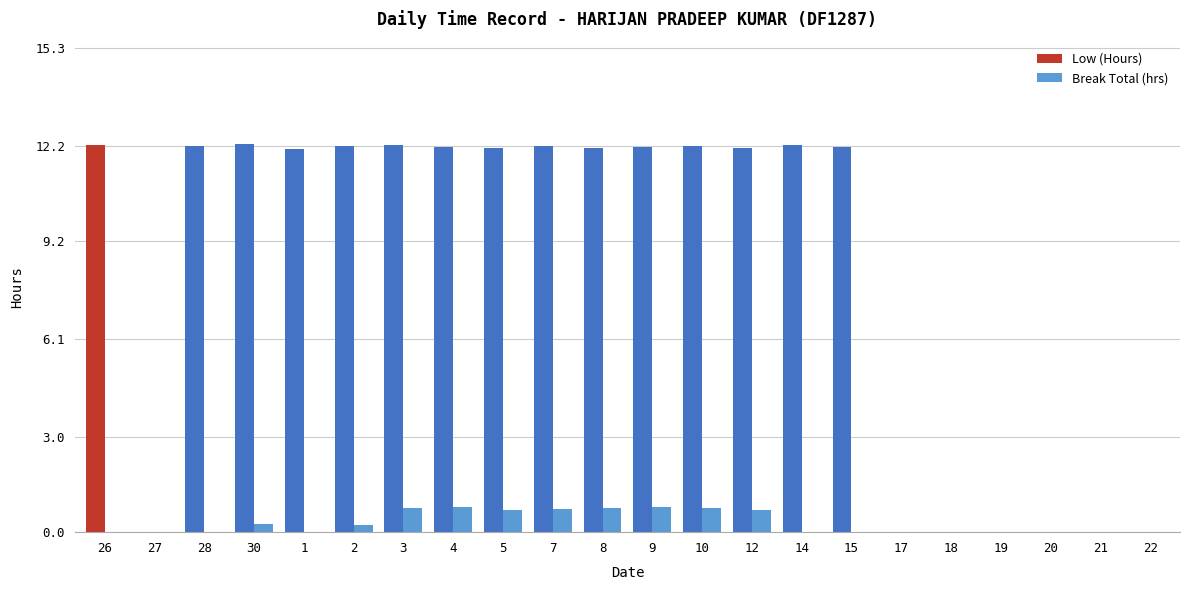

What is the greatest value displayed?

12.3